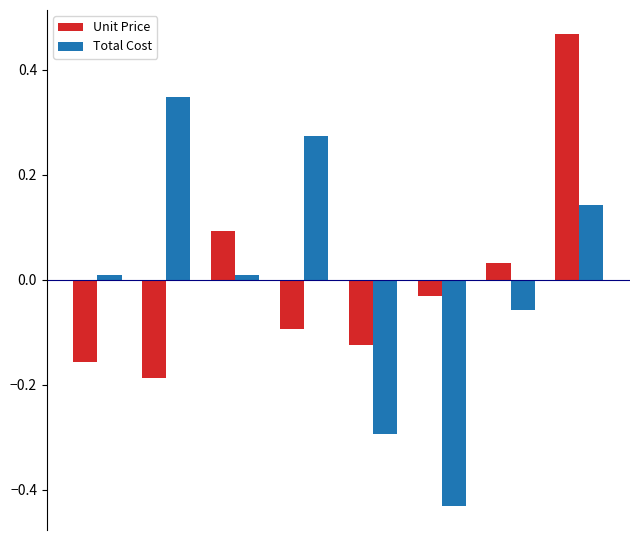

What is the difference between the maximum and minimum values in the Total Cost series?

0.8